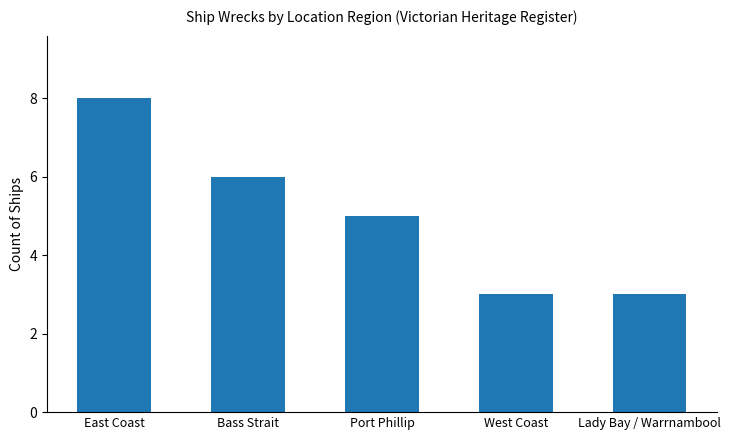

Reading left to right, list all the values displayed in this chart.

8	6	5	3	3